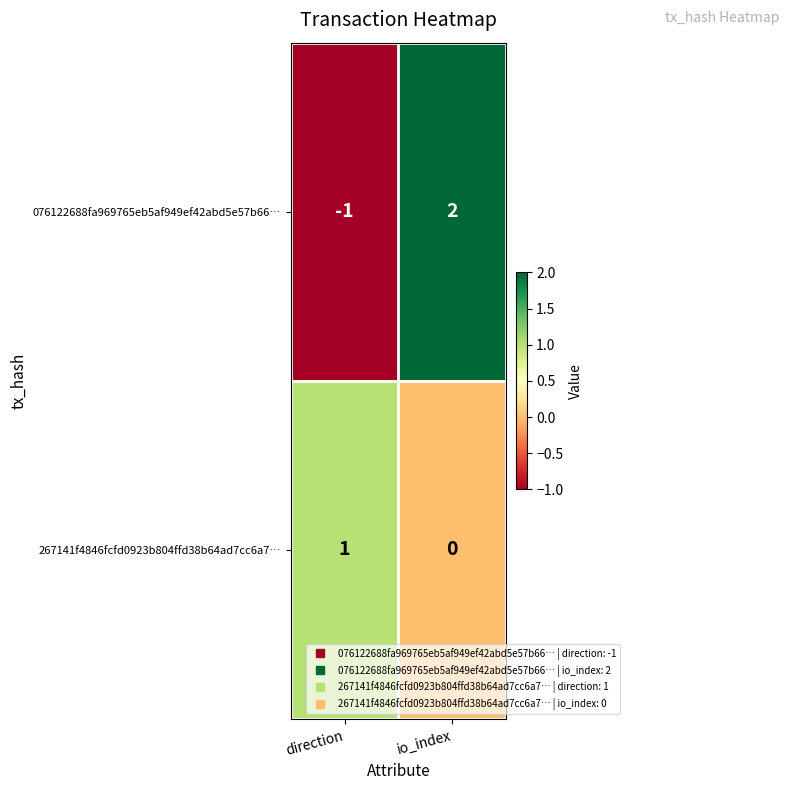

The 267141f4846fcfd0923b804ffd38b64ad7cc6a7… series shows 0 at direction. True or false?

False